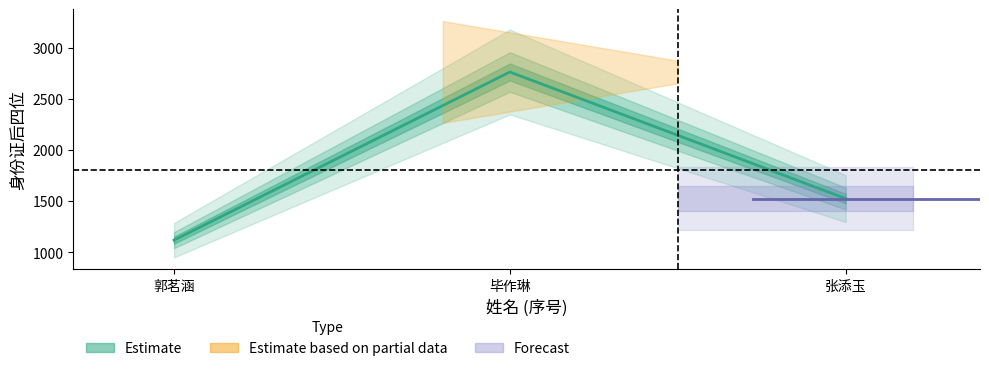

Does the chart display data point markers on the line(s)?

No